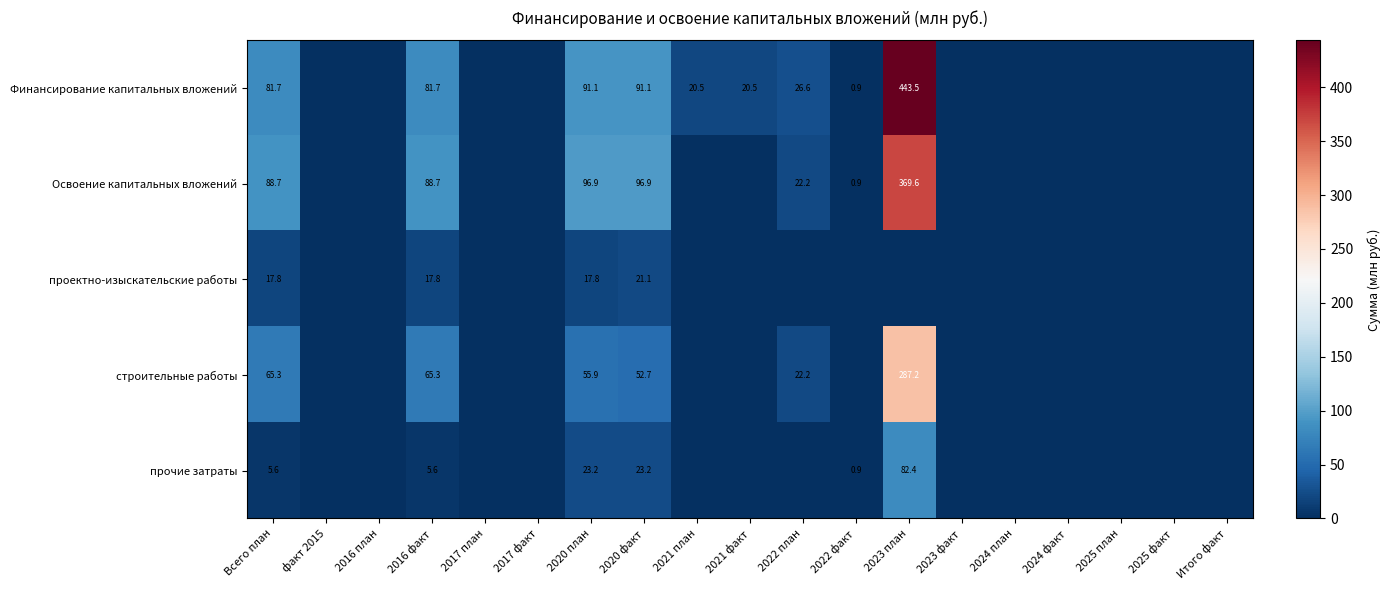

True or false: Освоение капитальных вложений has a value of 88.7 at Всего план.

True